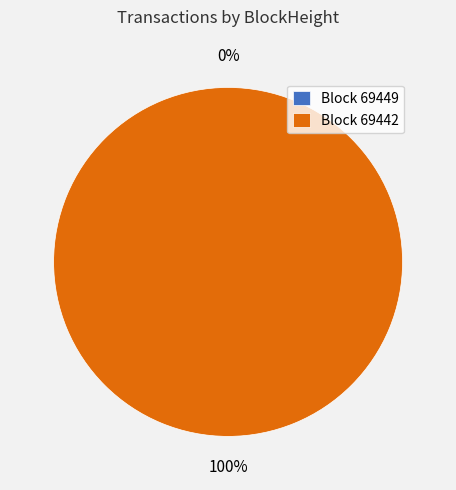

How much of the chart is everything except 69449?

100.0%